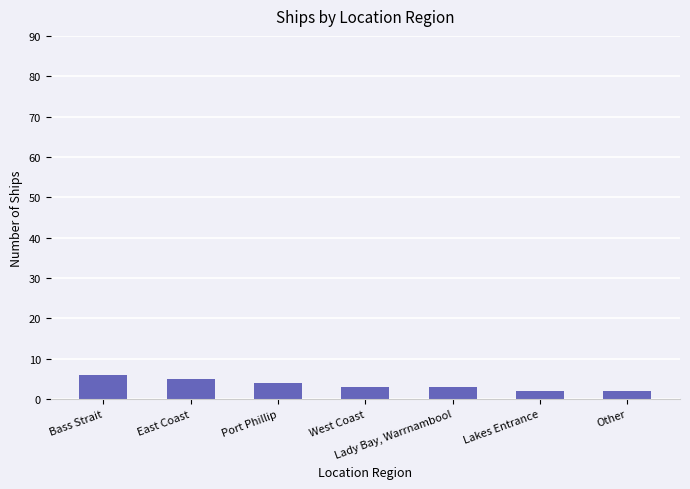

What is the maximum value shown in the chart?

6